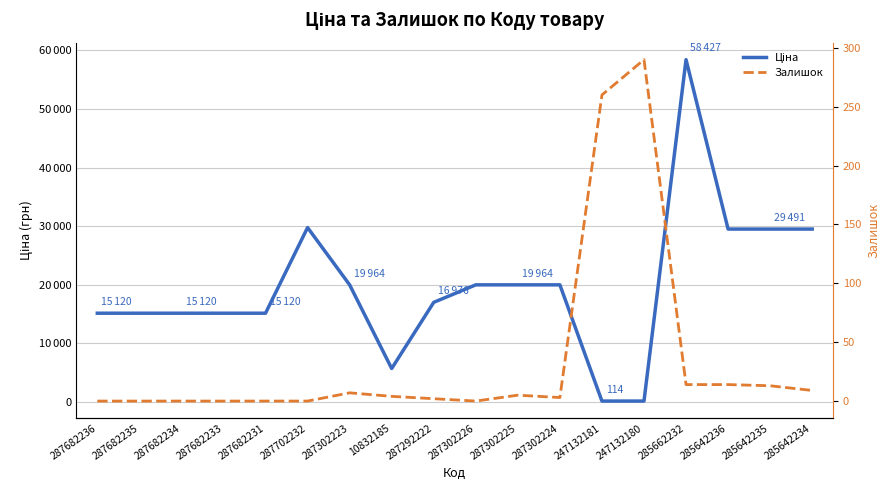

What is the average value of the Ціна series?

19721.3